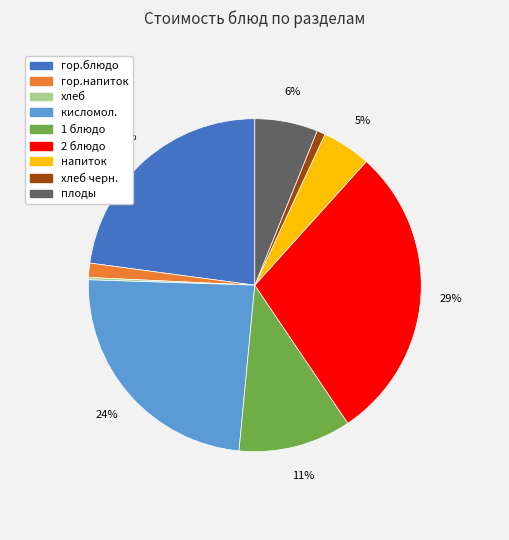

To the nearest percent, what is the difference between the largest and smallest slice percentages?

29%